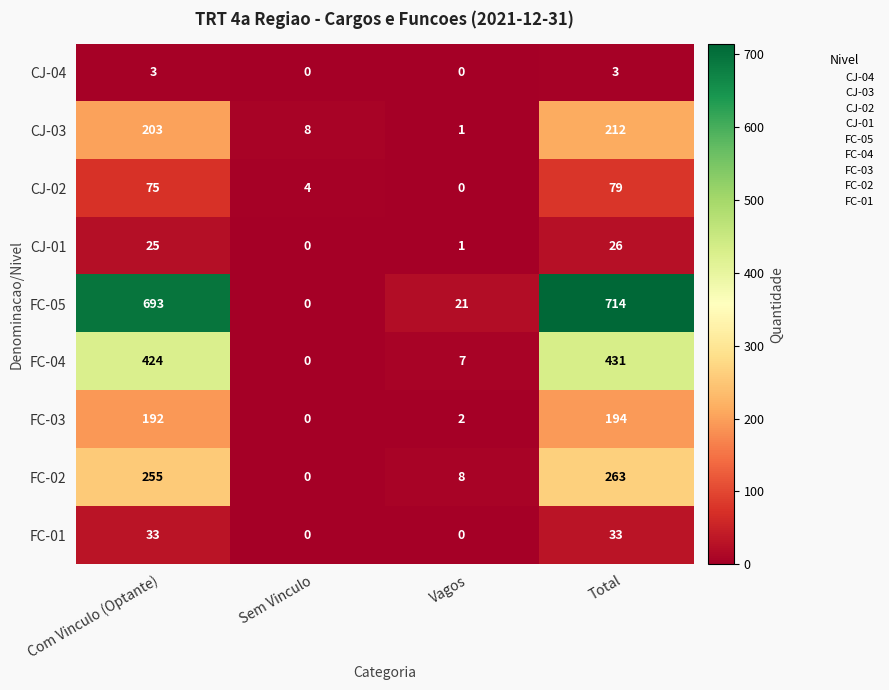

Is it true that FC-05 equals 366 at Sem Vinculo?

False